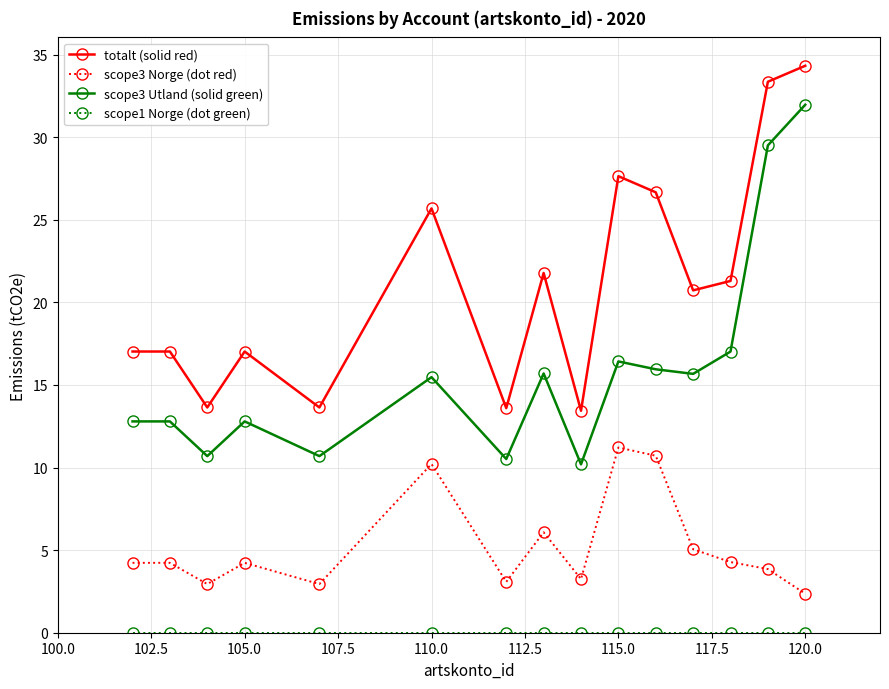

True or false: scope3 Norge (dot red) has more than 1 interior local peaks.

True